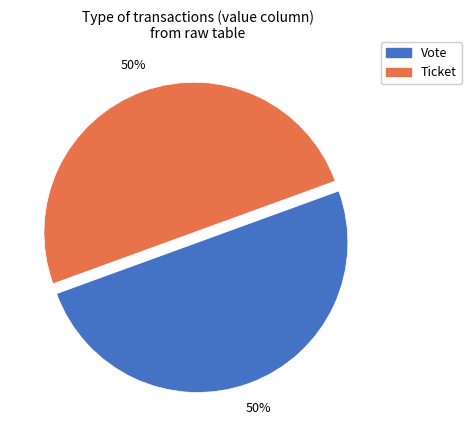

Count the number of slices in the pie.

2